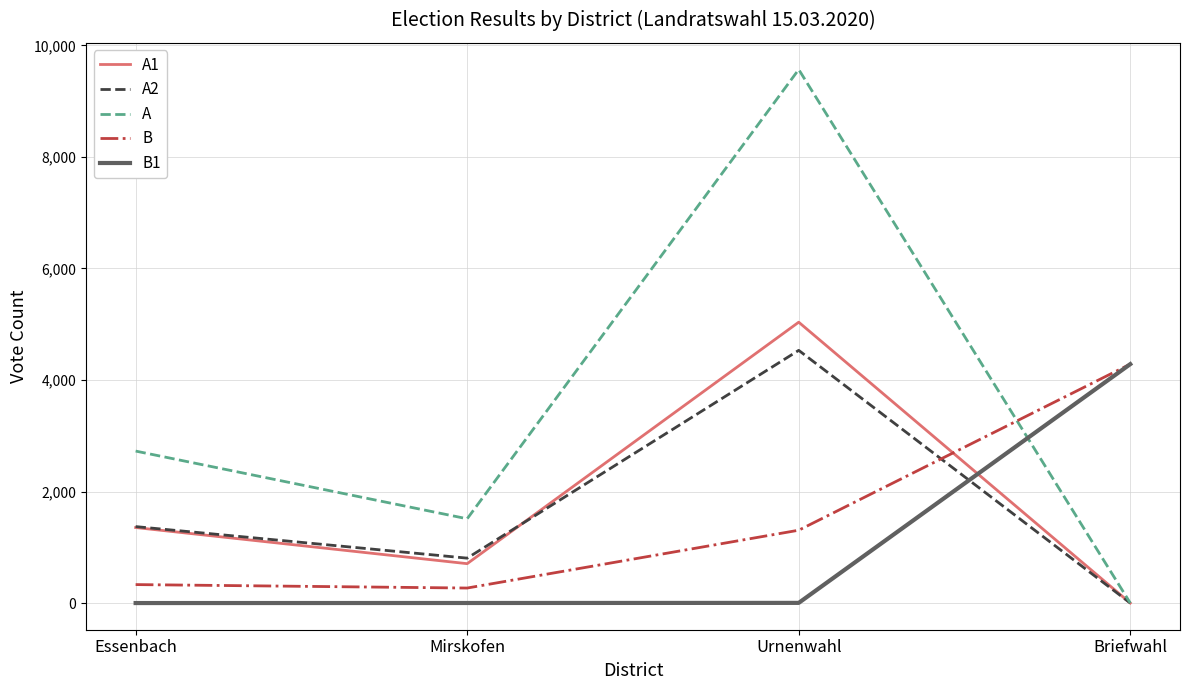

What is the sum of all A2 values?

6707